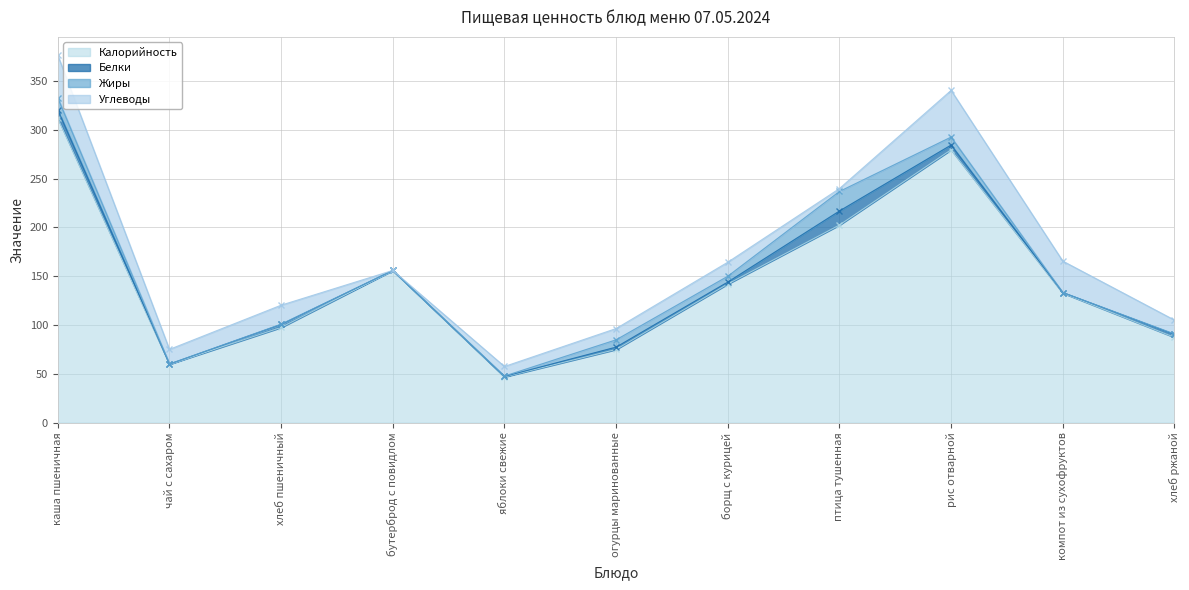

At which category is the sum across all series the highest?

каша пшеничная